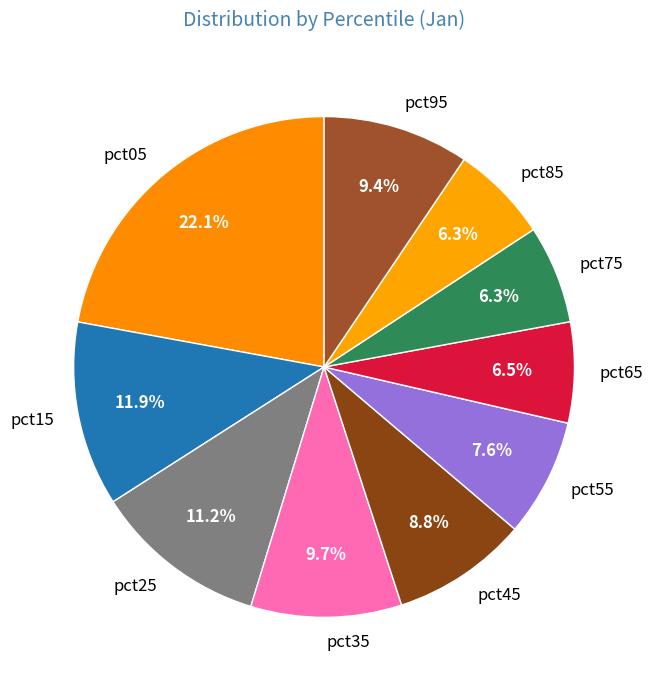

Does any single category account for the majority?

No